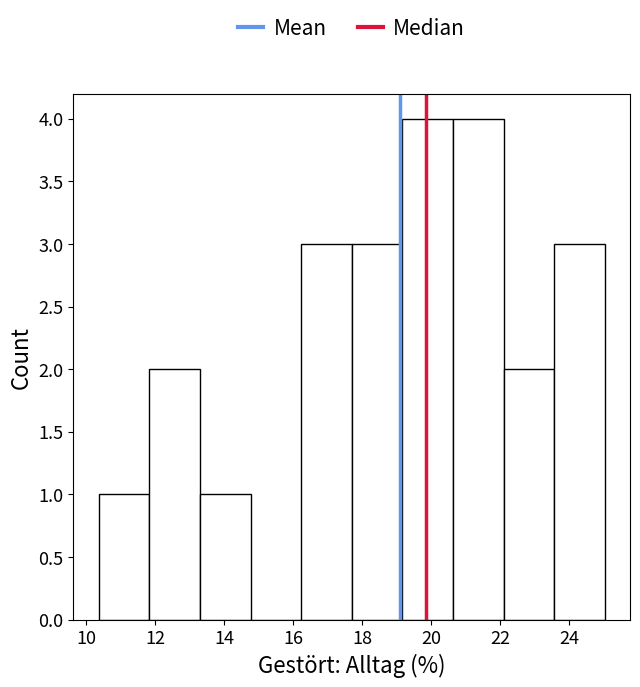

How tall is the bar that spans 11.8 to 13.4 on the x-axis? Neither the bar edges nor the heights are printed on the chart, so give them approximately, as read against the axes.

2